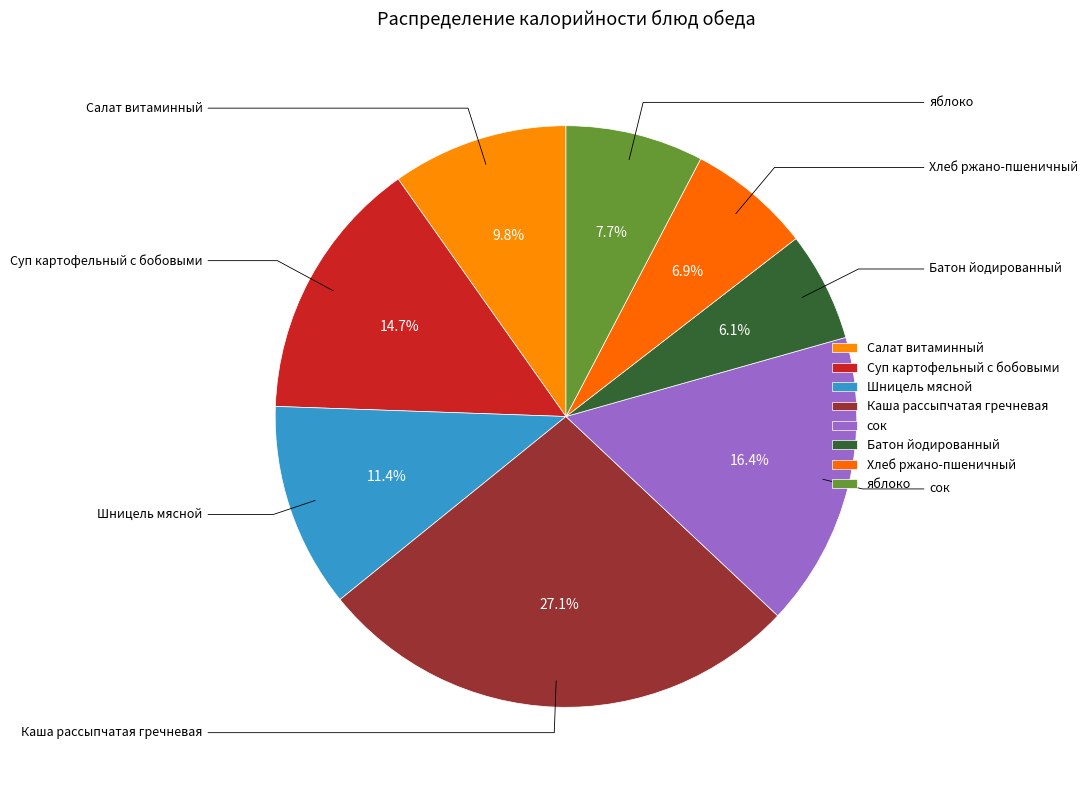

Is the sum of Шницель мясной and Каша рассыпчатая гречневая greater than half?

No